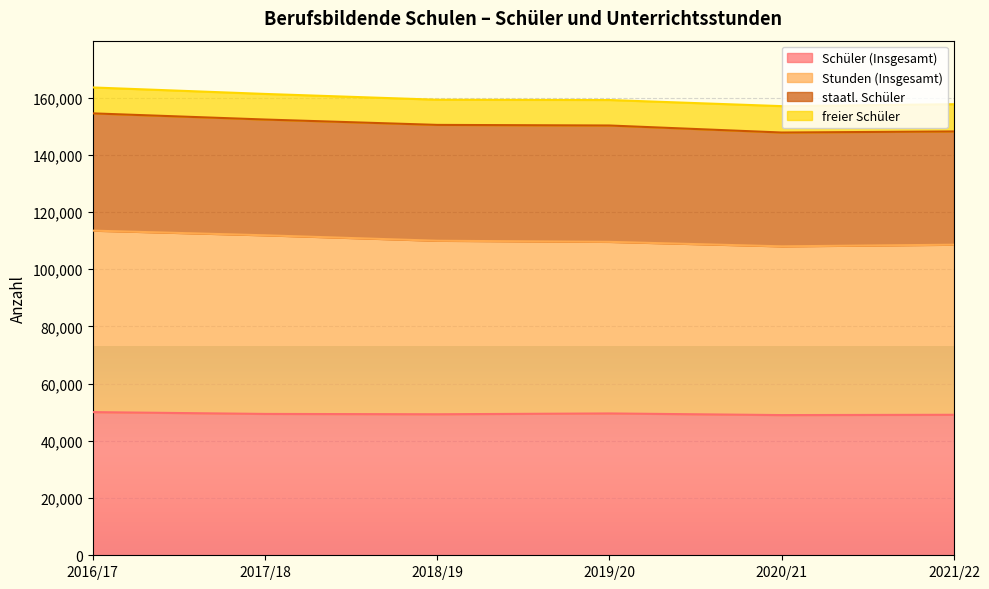

What is the difference between the highest and lowest values at 2020/21?

59002